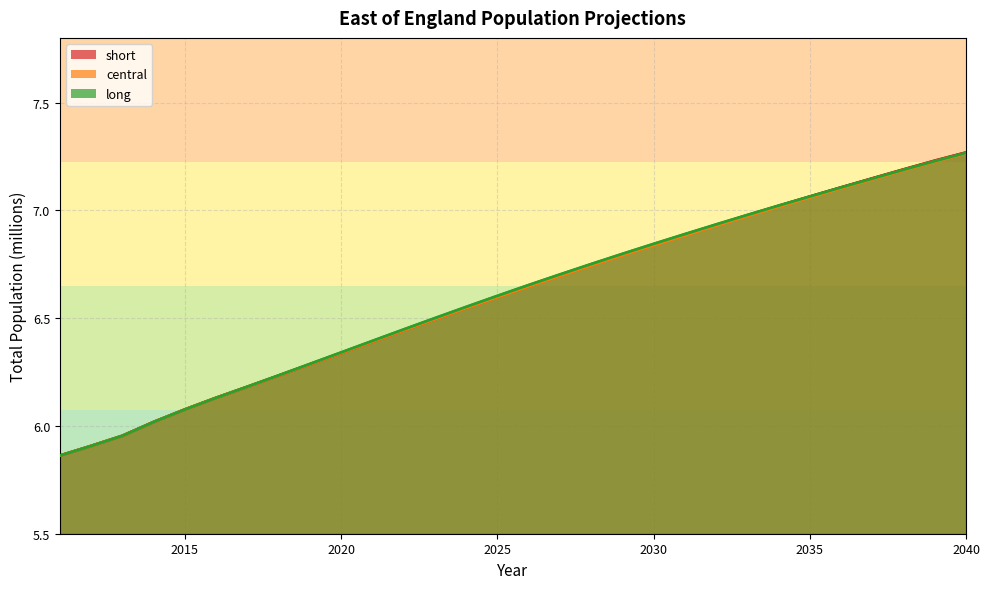

Between which two adjacent categories do long and short first intersect?

2035 and 2036